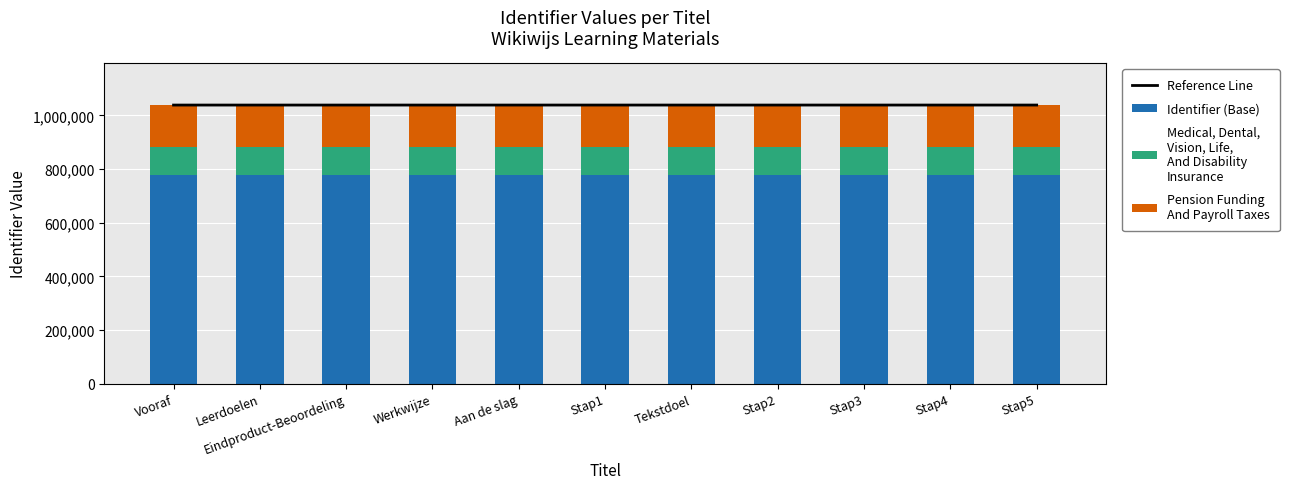

What is the average value of the Medical, Dental,
Vision, Life,
And Disability
Insurance series?

103864